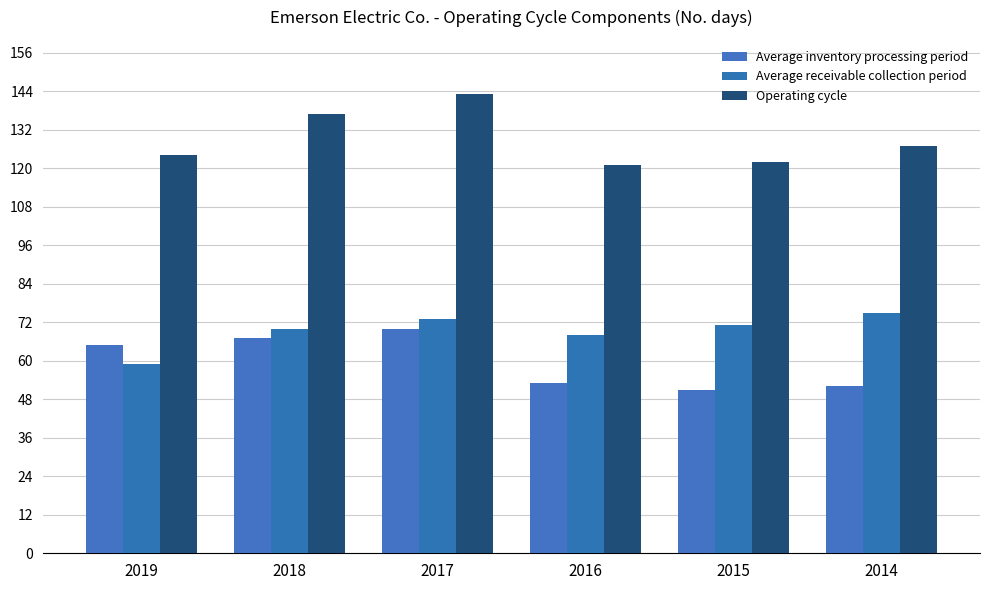

What are all the series names shown in the legend?

Average inventory processing period, Average receivable collection period, Operating cycle